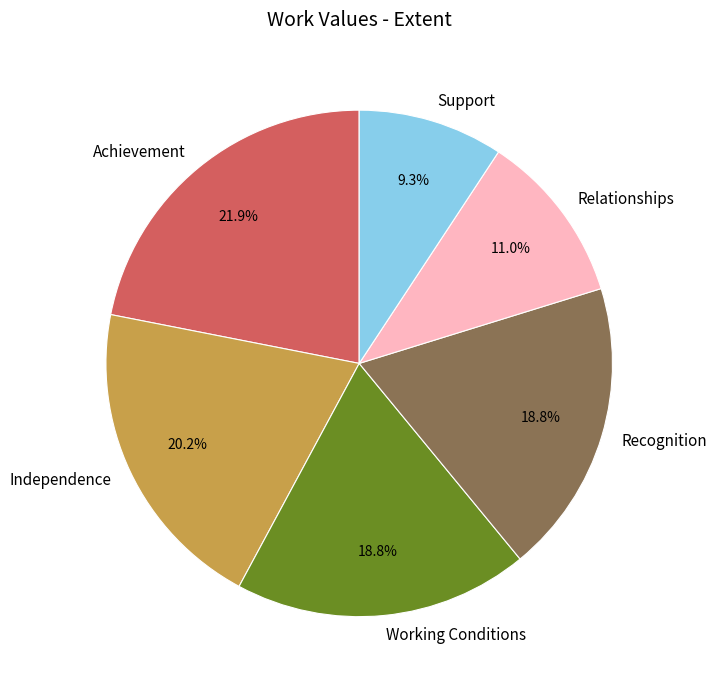

How many segments does this pie chart have?

6